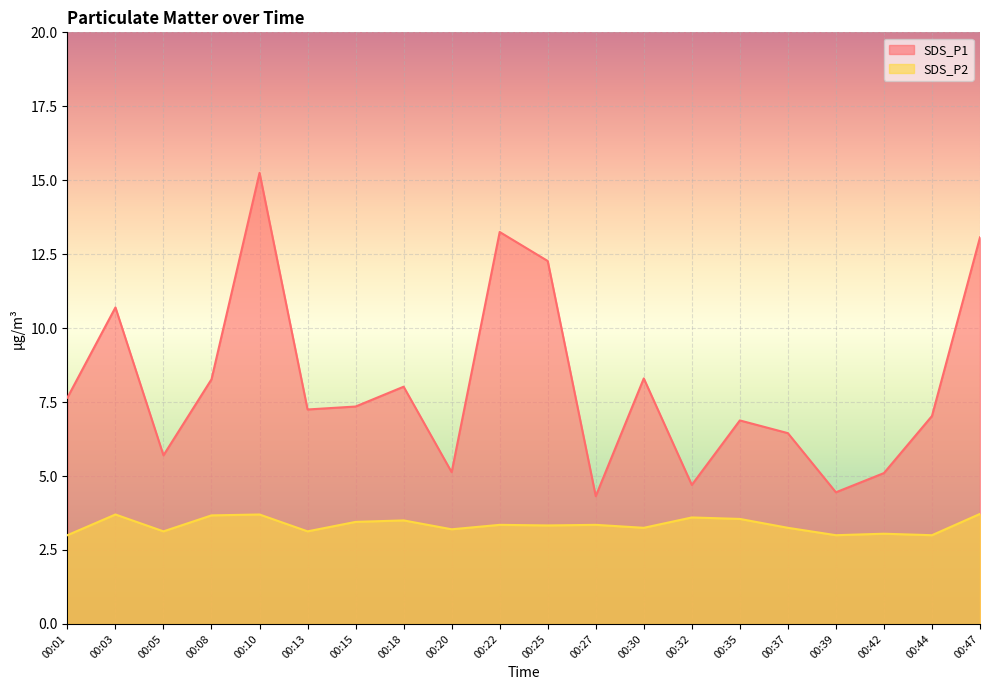

Reading left to right, transcribe all the data shown in this chart.

SDS_P1: 00:01=7.7	00:03=10.7	00:05=5.7	00:08=8.3	00:10=15.2	00:13=7.2	00:15=7.3	00:18=8.0	00:20=5.1	00:22=13.2	00:25=12.3	00:27=4.3	00:30=8.3	00:32=4.7	00:35=6.9	00:37=6.5	00:39=4.5	00:42=5.1	00:44=7.0	00:47=13.1
SDS_P2: 00:01=3.0	00:03=3.7	00:05=3.1	00:08=3.7	00:10=3.7	00:13=3.1	00:15=3.5	00:18=3.5	00:20=3.2	00:22=3.4	00:25=3.3	00:27=3.4	00:30=3.2	00:32=3.6	00:35=3.5	00:37=3.2	00:39=3.0	00:42=3.0	00:44=3.0	00:47=3.7